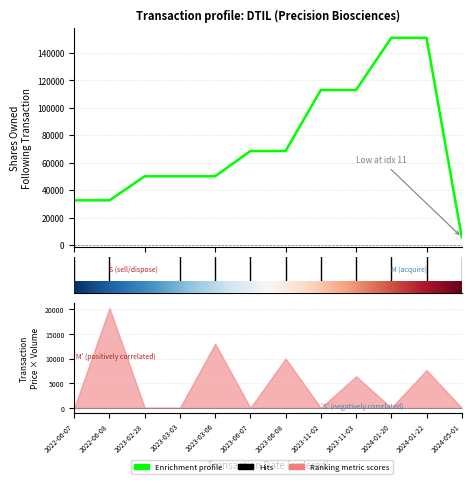

What is the label of the 7th point from the left?

2023-06-08